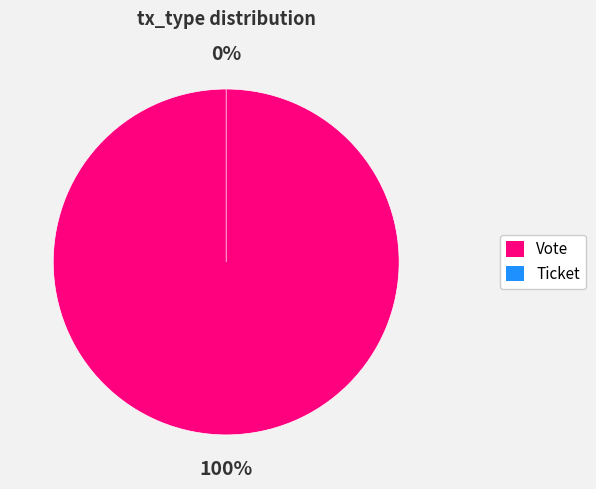

Rank the categories by value from lowest to highest.

Ticket, Vote